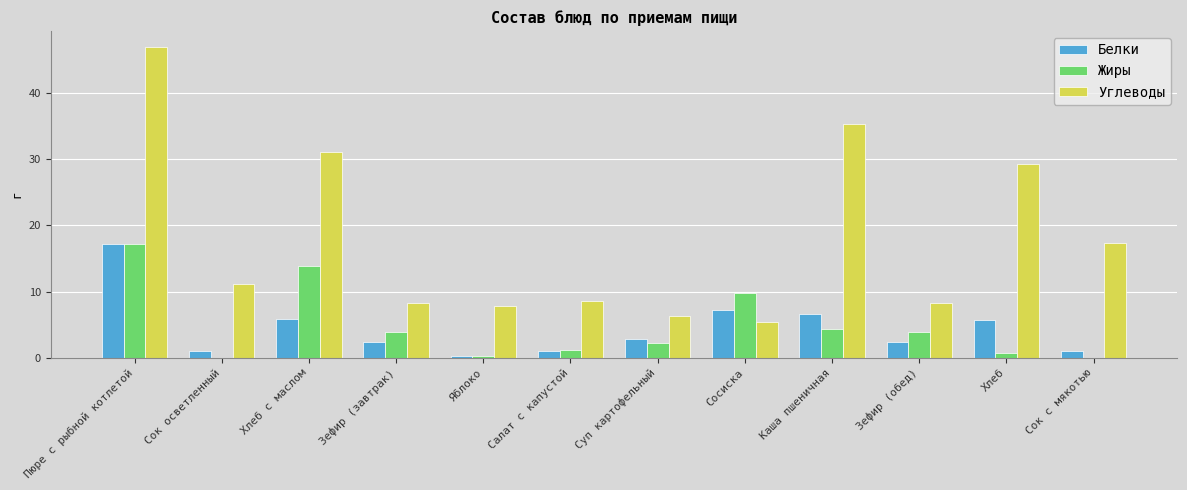

Between Сок осветленный and Хлеб с маслом, which series saw the biggest shift?

Углеводы